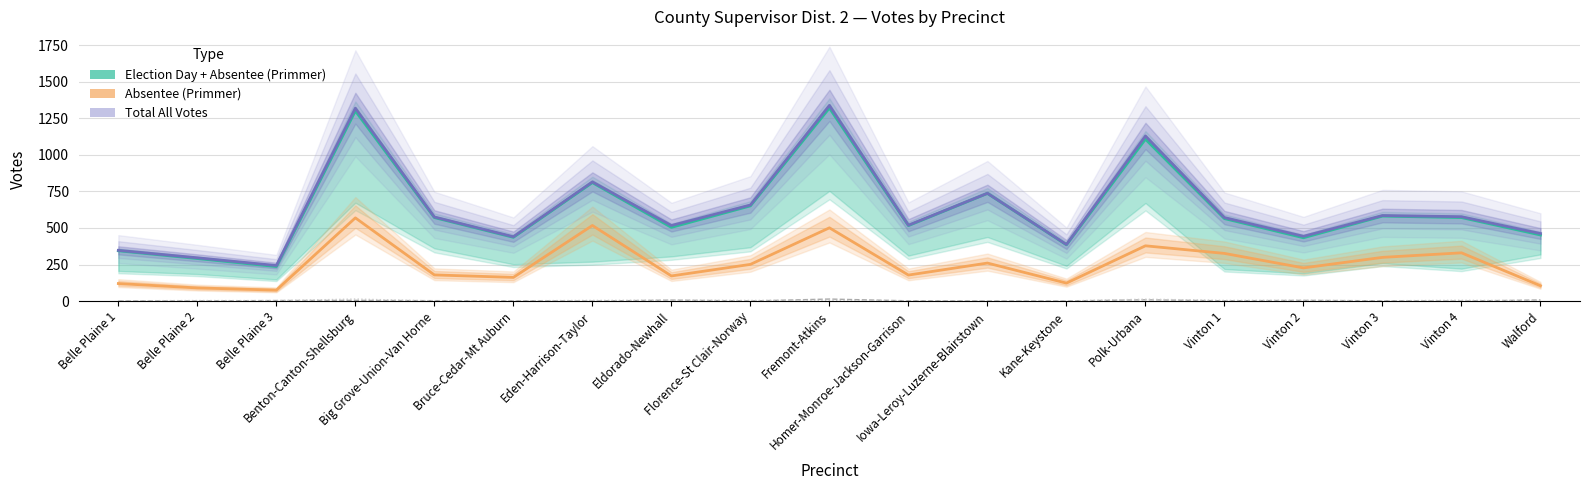

What is the label of the 11th point from the left?

Homer-Monroe-Jackson-Garrison